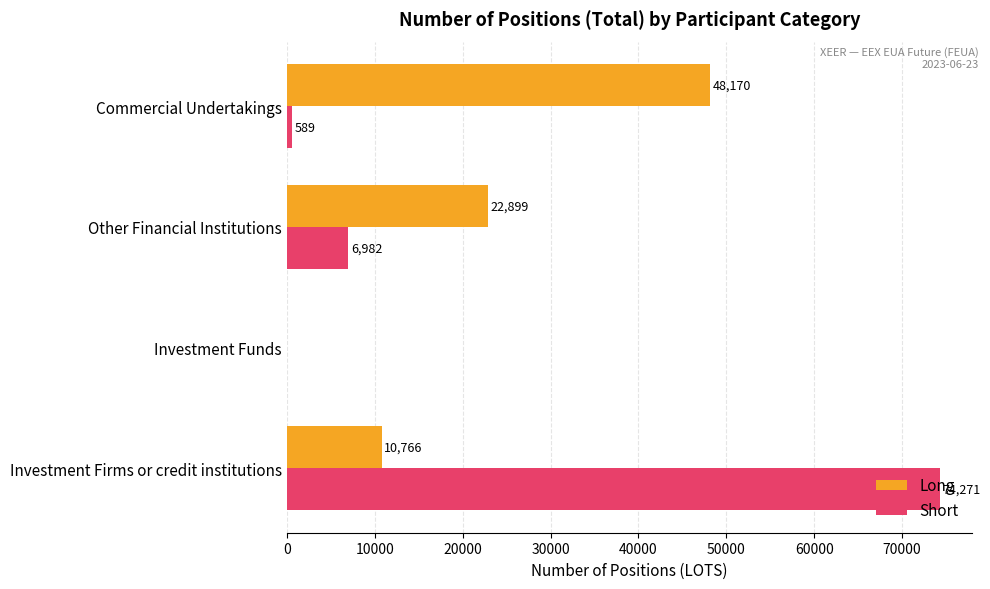

Where is Long nearest to the value 24085?

Other Financial Institutions